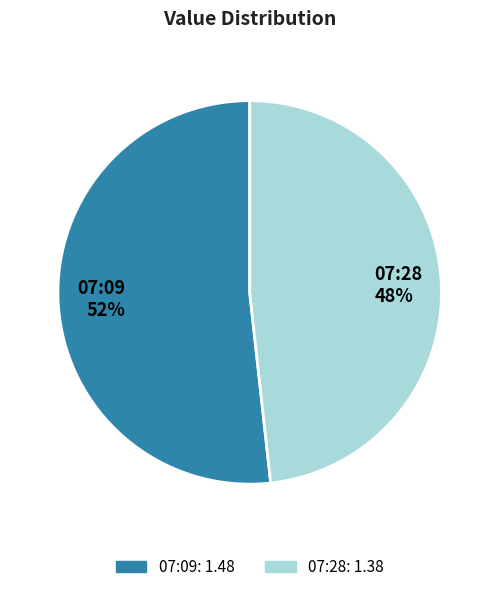

Count the number of slices in the pie.

2